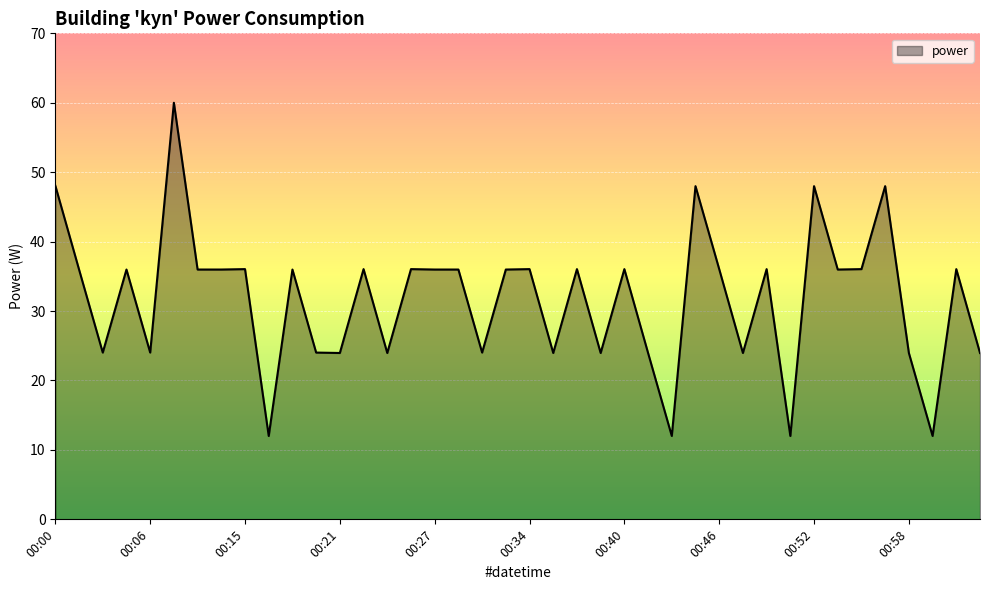

What is the difference between the maximum and minimum values?

48.0